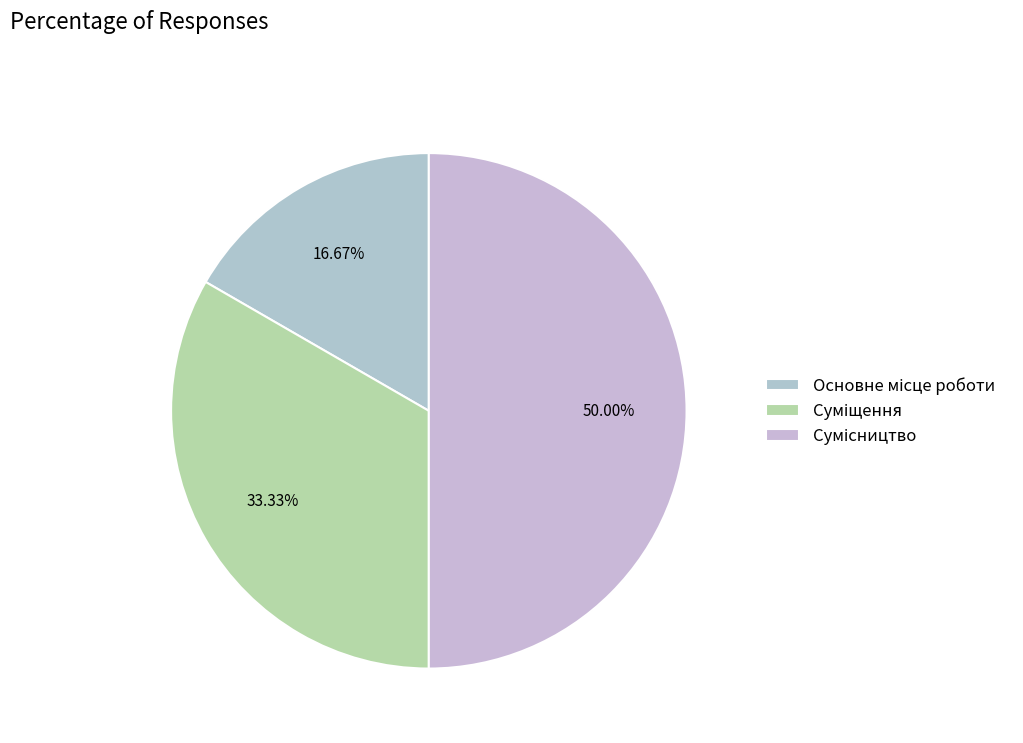

Count the number of slices in the pie.

3